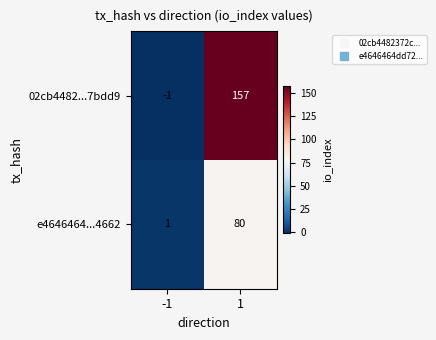

Read the e4646464...4662 value at 1, to the nearest 10.

80